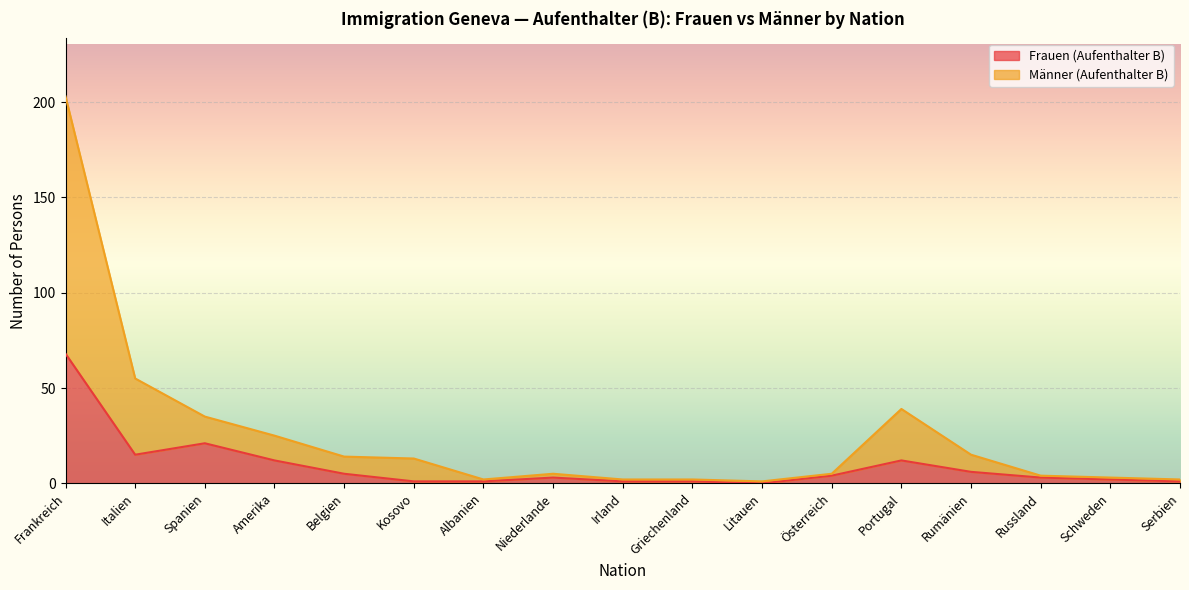

True or false: Männer (Aufenthalter B) and Frauen (Aufenthalter B) intersect in this chart.

False